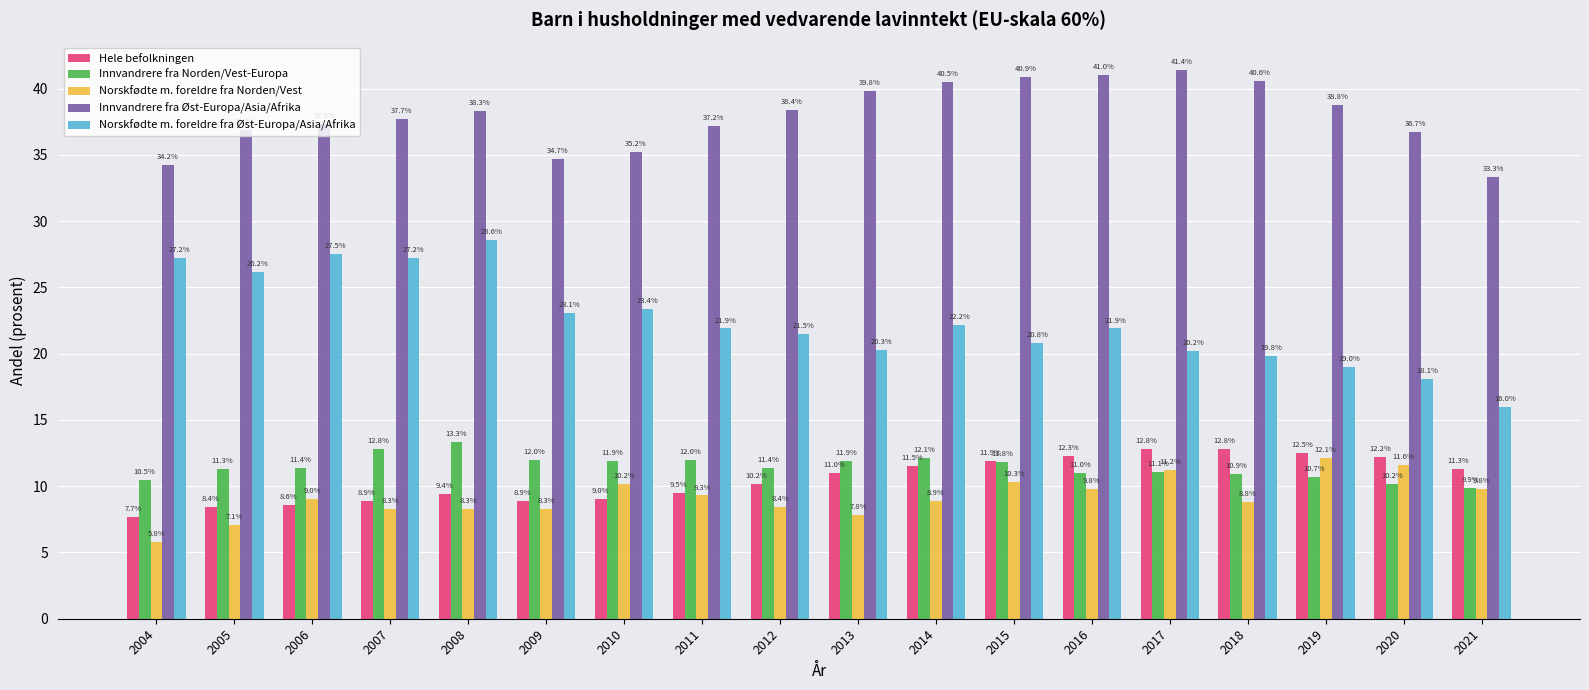

What is the spread (max minus min) of values at 2021?

23.5